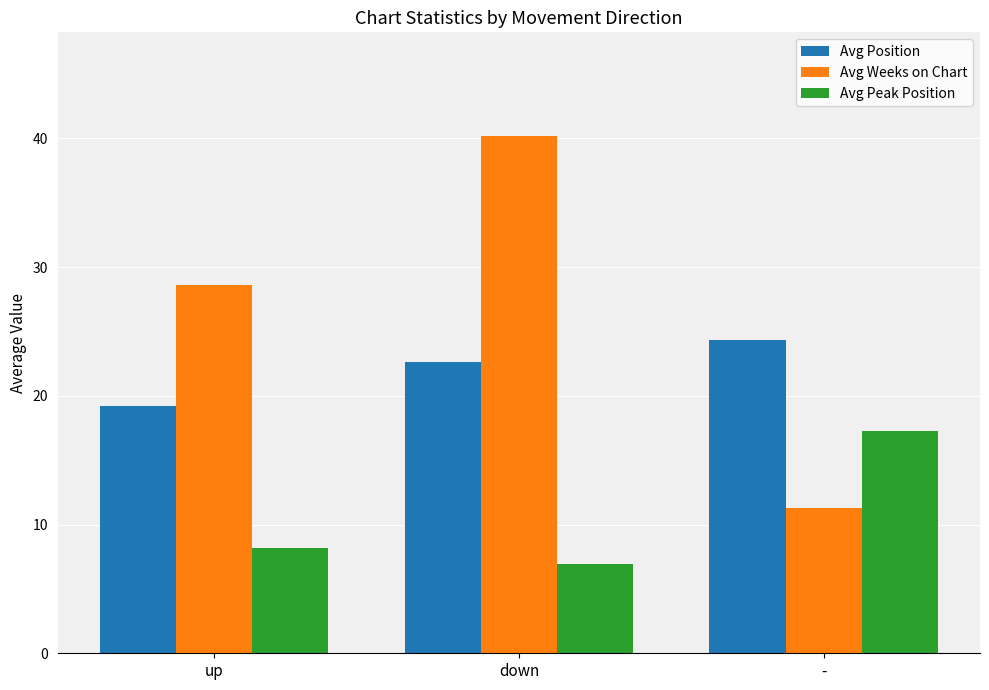

Reading left to right, what are all the values shown in this chart?

Avg Position: 19.2	22.6	24.3
Avg Weeks on Chart: 28.6	40.2	11.3
Avg Peak Position: 8.2	6.9	17.3